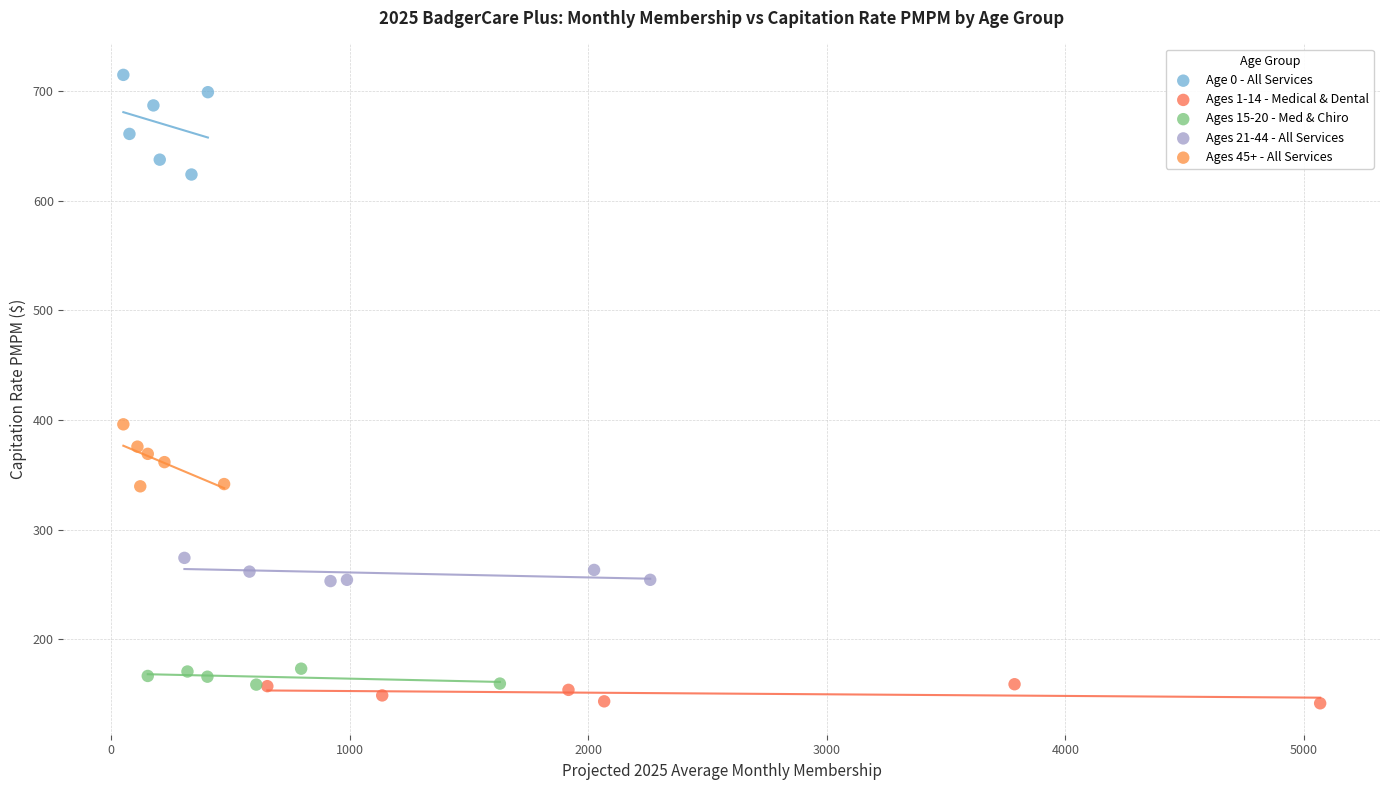

Which series reaches the maximum Y coordinate?

Age 0 - All Services